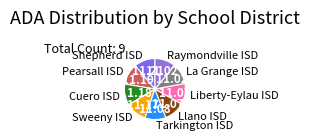

How many slices are in this pie chart?

9